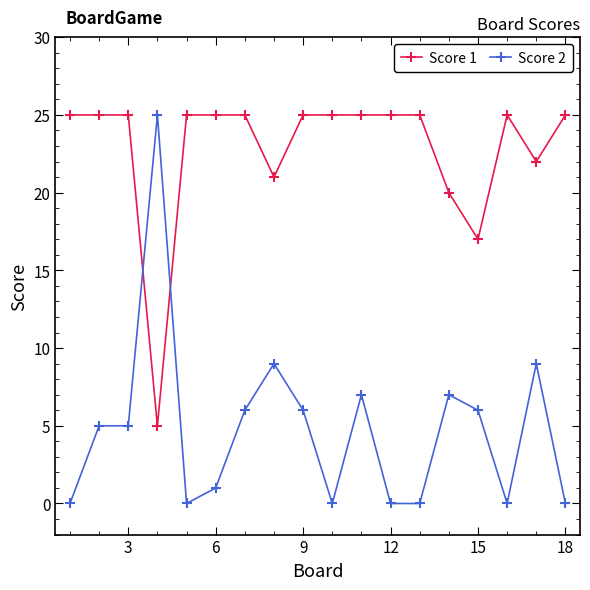

What is the value of the Score 1 point at the 12th from the left?

25